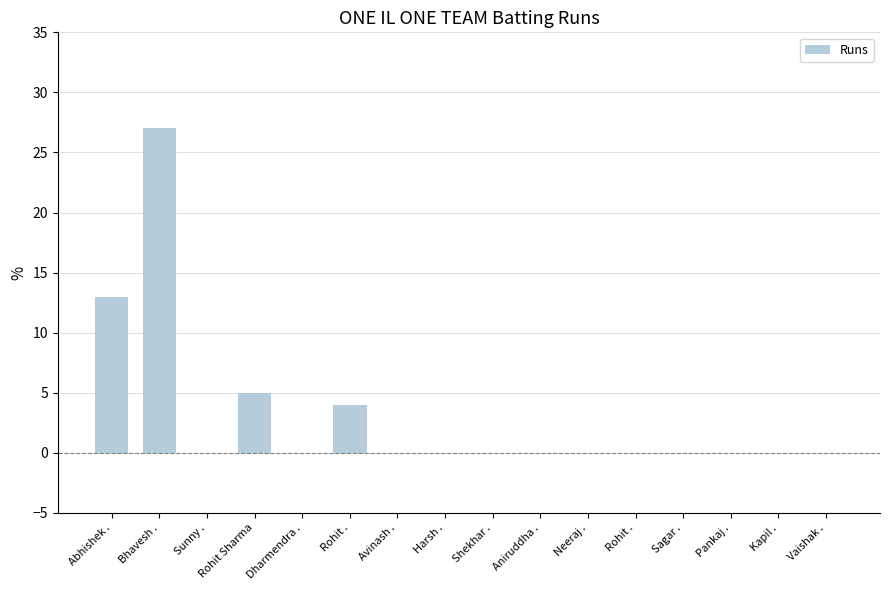

Count the number of categories in the chart.

16